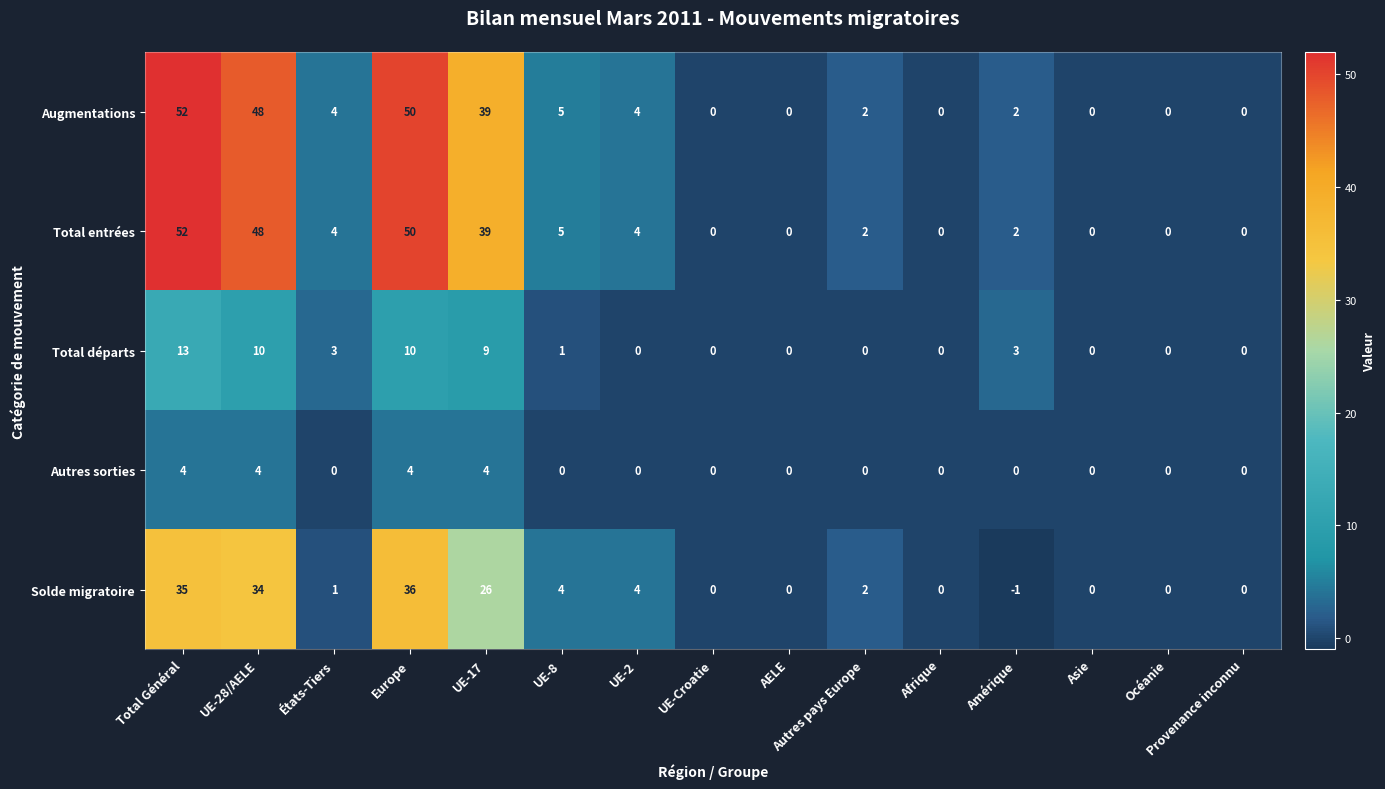

Which series changed the most between UE-2 and Amérique?

Solde migratoire